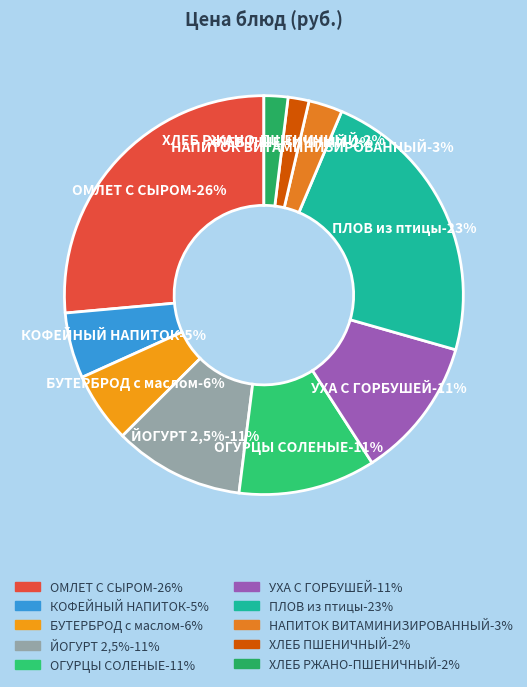

What percentage is the БУТЕРБРОД с маслом slice, to the nearest percent?

6%